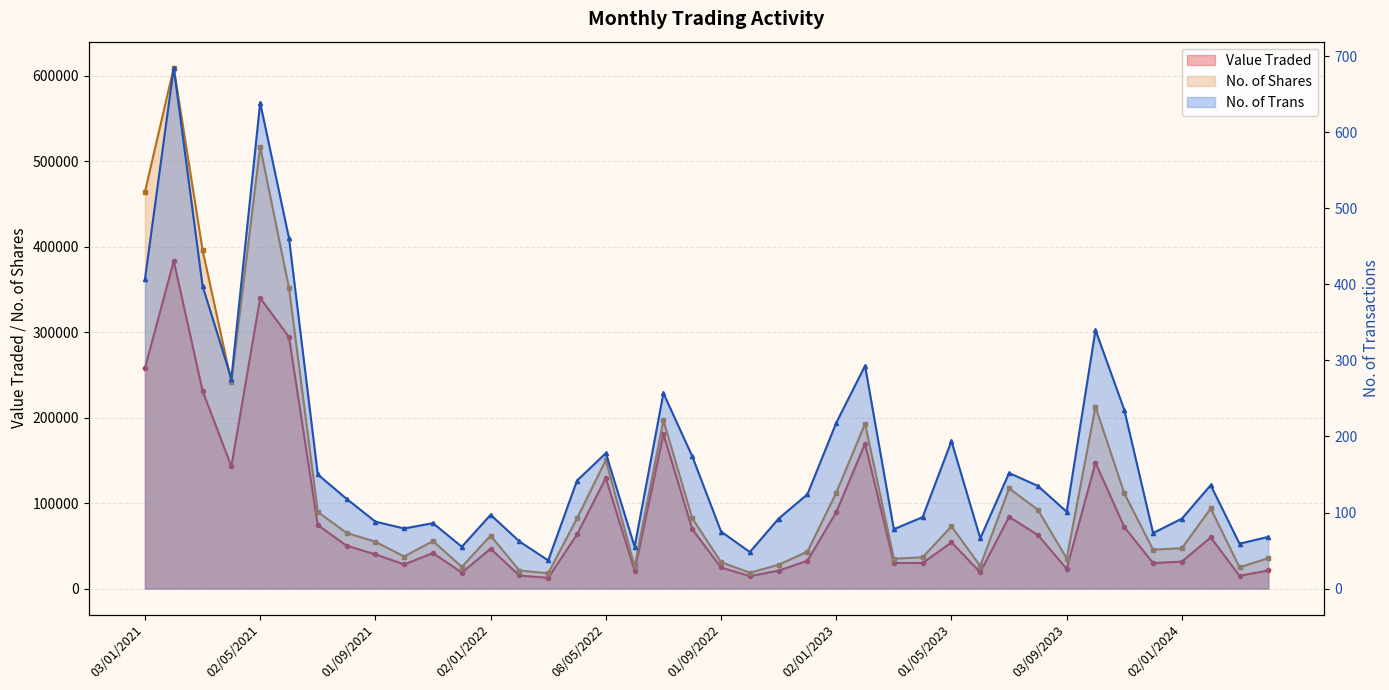

Which label corresponds to the largest value in the chart?

01/02/2021